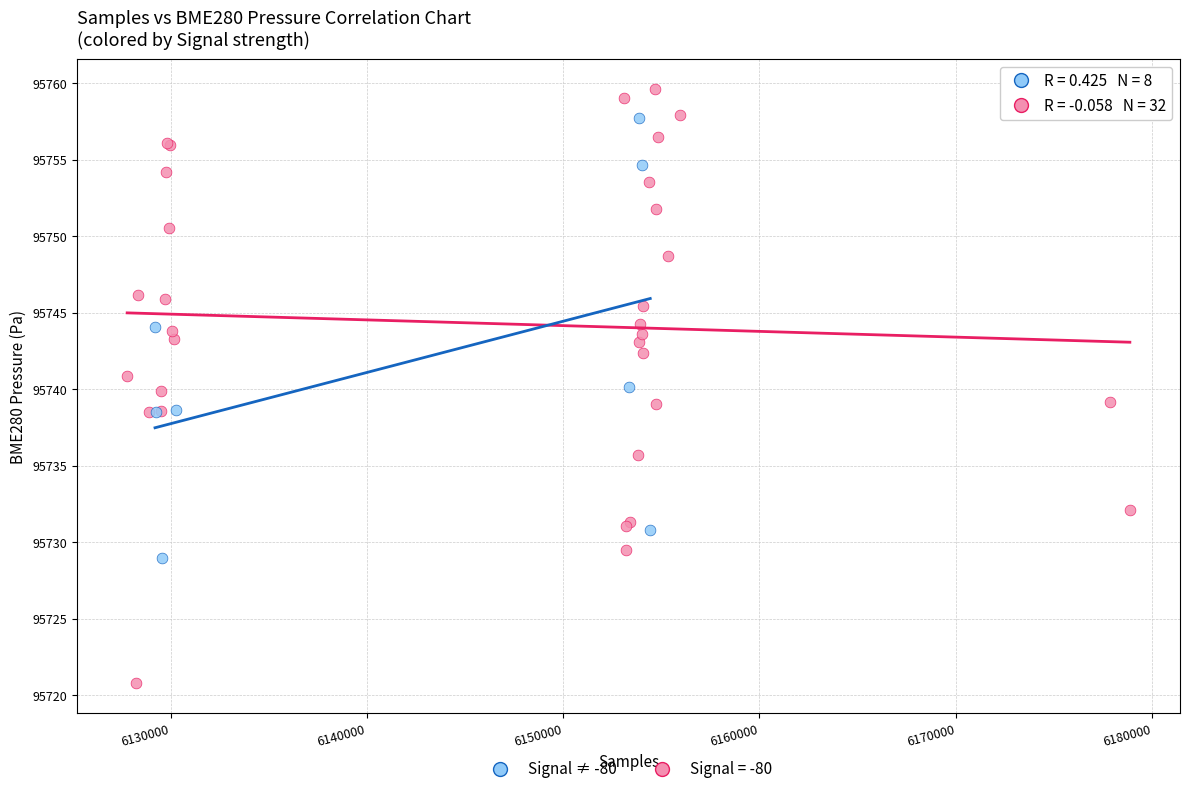

Which series reaches the minimum Y coordinate?

Signal = -80